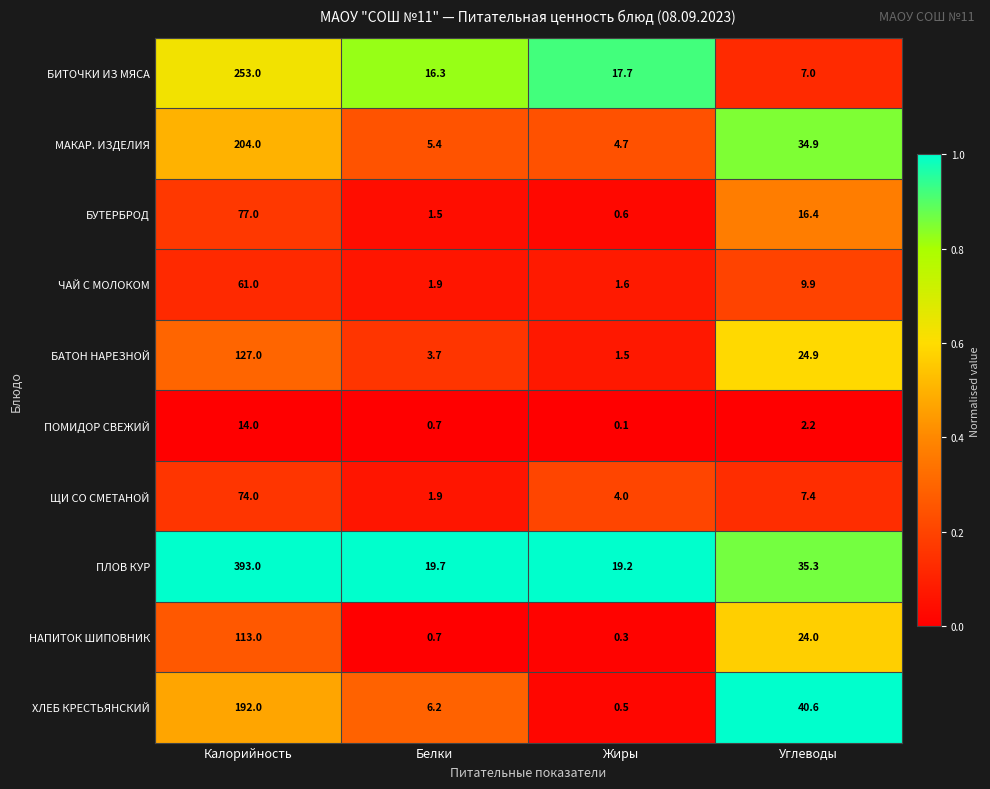

List the labels in order of ХЛЕБ КРЕСТЬЯНСКИЙ value, smallest first.

Жиры, Белки, Углеводы, Калорийность